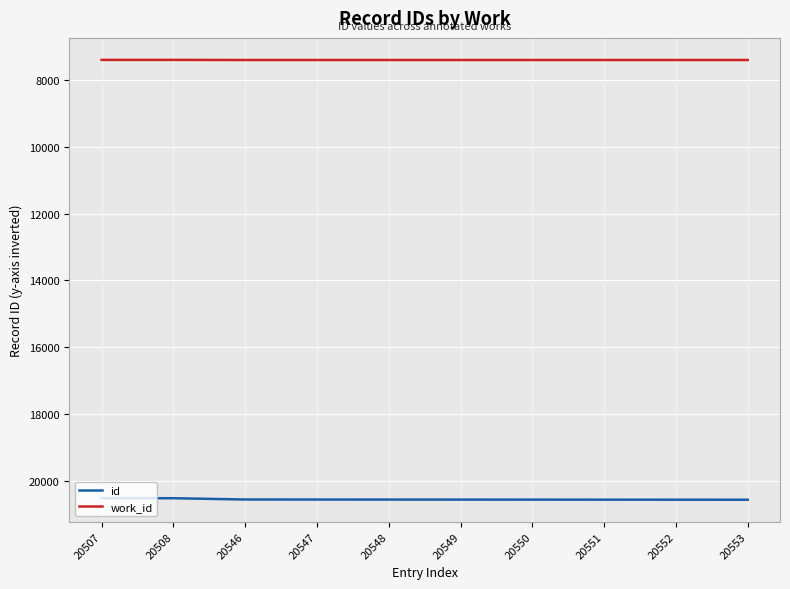

The value of work_id at 20549 is 13280. True or false?

False